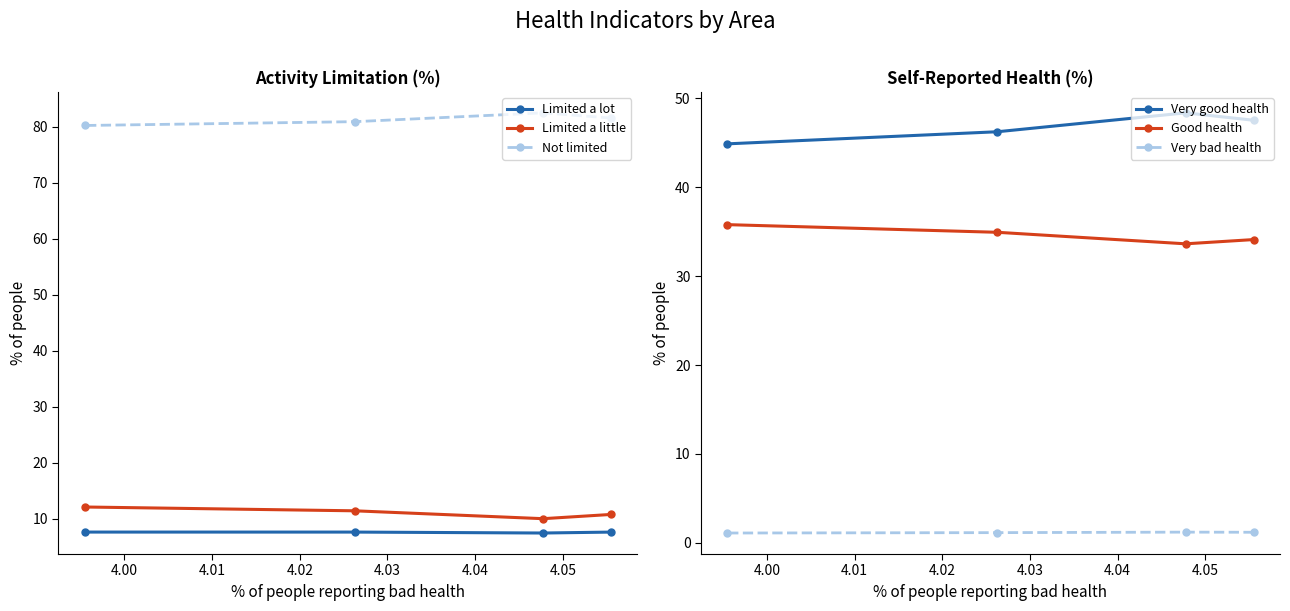

At how many categories does at least one series exceed 75?

4